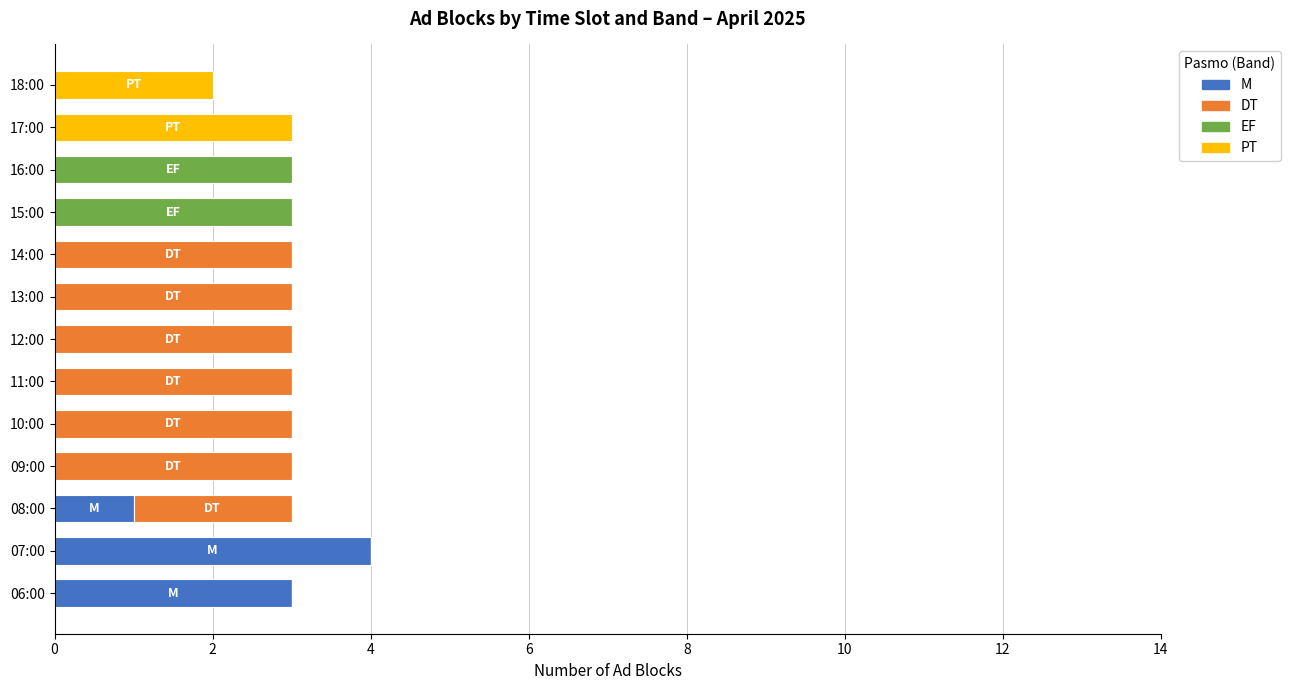

The M series shows 0 at 15:00. True or false?

True